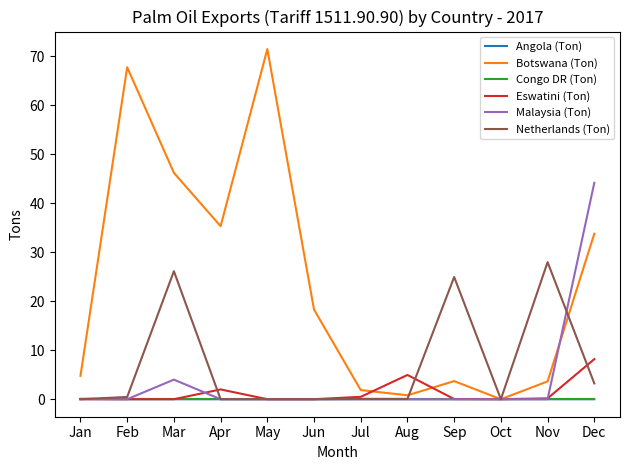

Which series has the largest total across all categories?

Botswana (Ton)